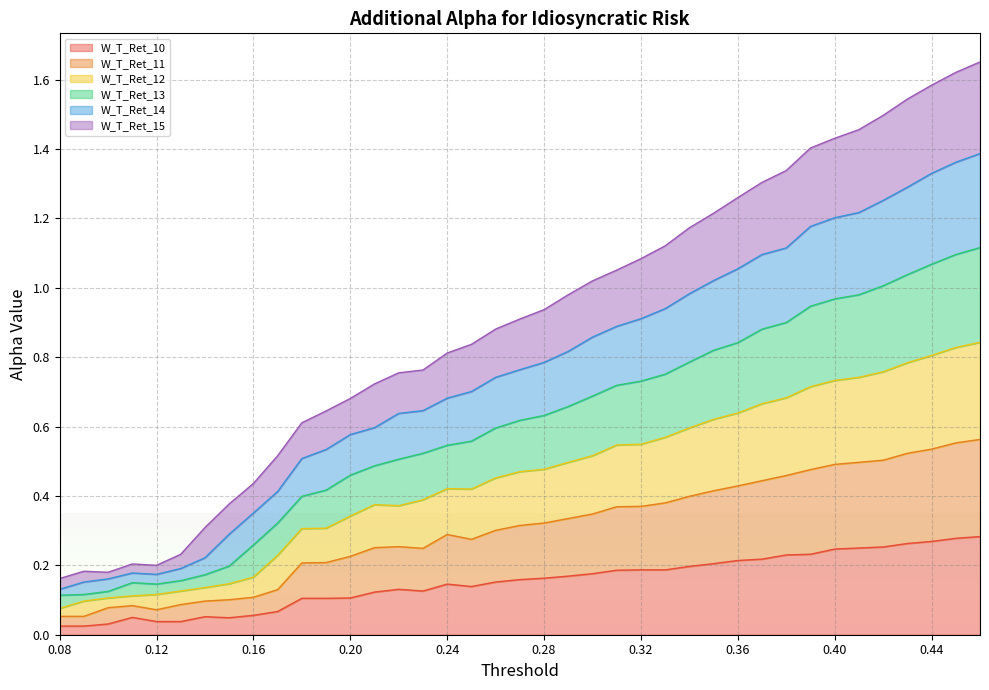

True or false: W_T_Ret_11 and W_T_Ret_12 intersect in this chart.

False